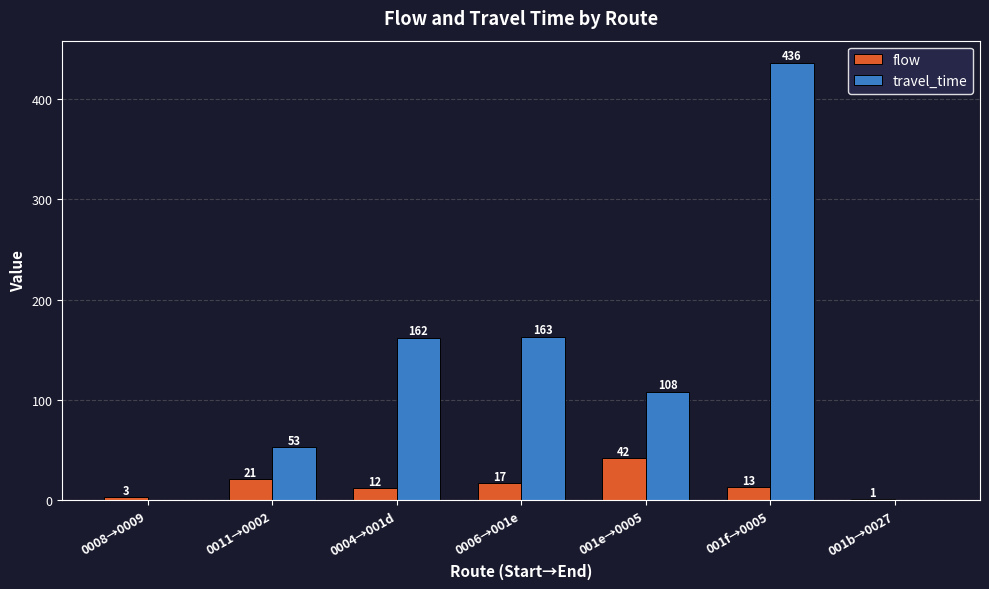

Reading right to left, what are all the values shown in this chart?

flow: 001b→0027=1	001f→0005=13	001e→0005=42	0006→001e=17	0004→001d=12	0011→0002=21	0008→0009=3
travel_time: 001b→0027=0	001f→0005=436	001e→0005=108	0006→001e=163	0004→001d=162	0011→0002=53	0008→0009=0